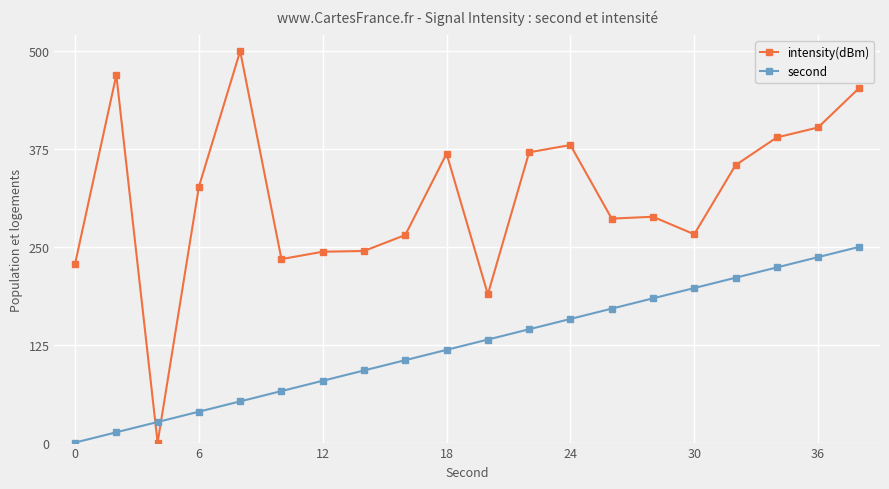

True or false: intensity(dBm) and second intersect in this chart.

True